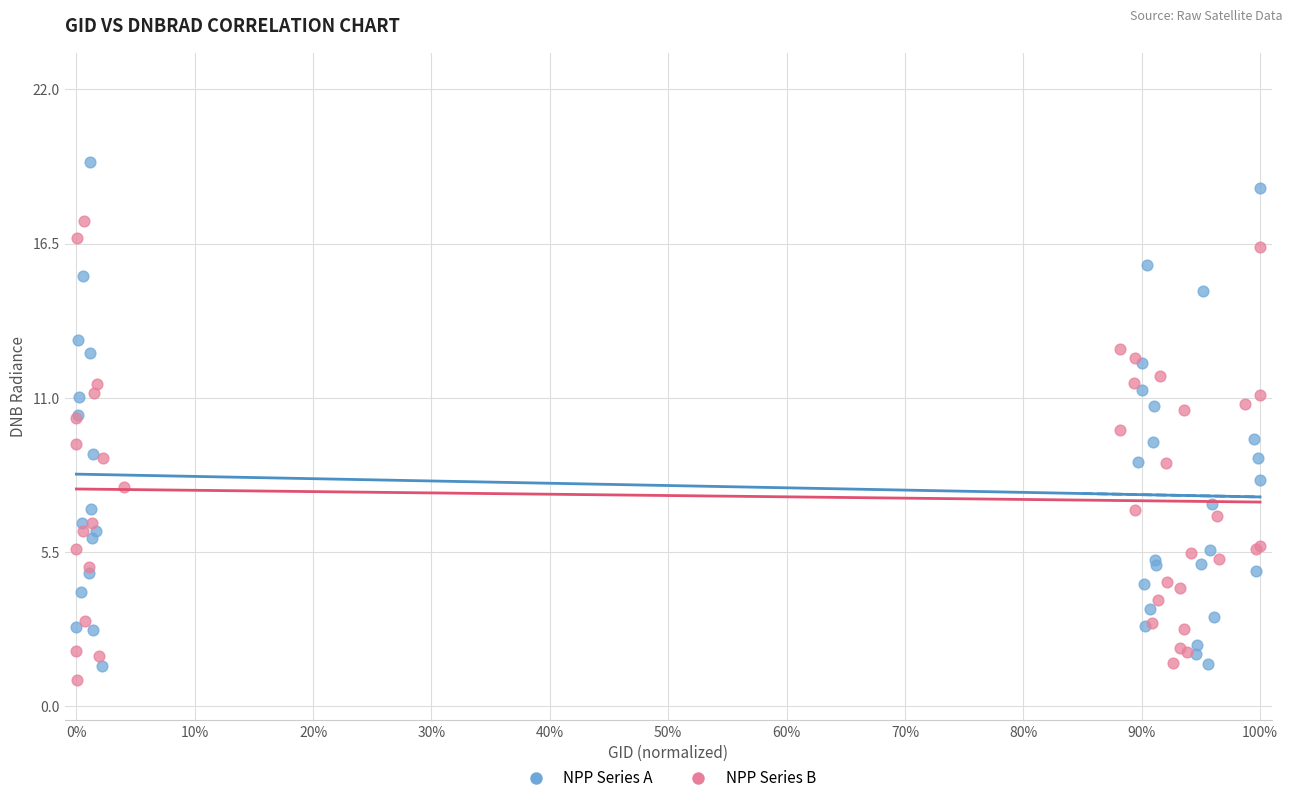

Which series contains the lowest Y value?

NPP Series B